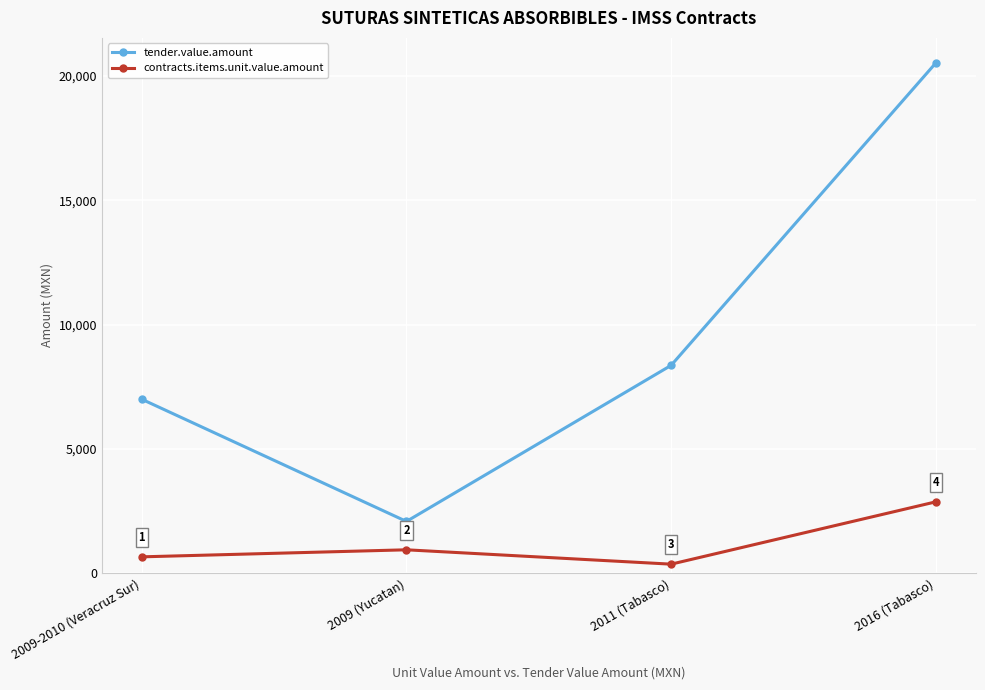

Which label corresponds to the largest value in the chart?

2016 (Tabasco)